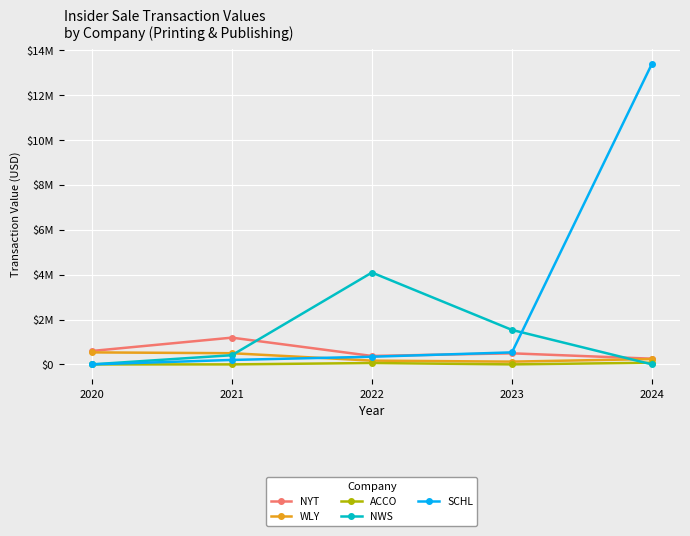

Read the WLY value at 2023, to the nearest 100.

122500